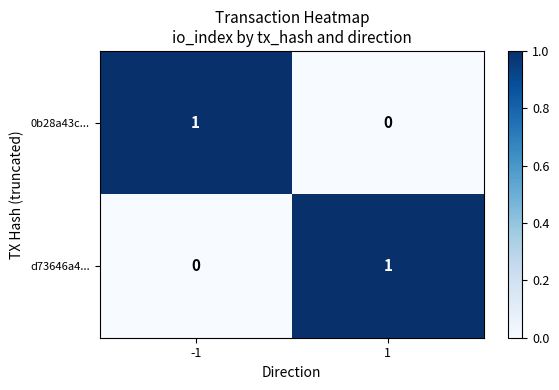

What is the spread (max minus min) of values at -1?

1